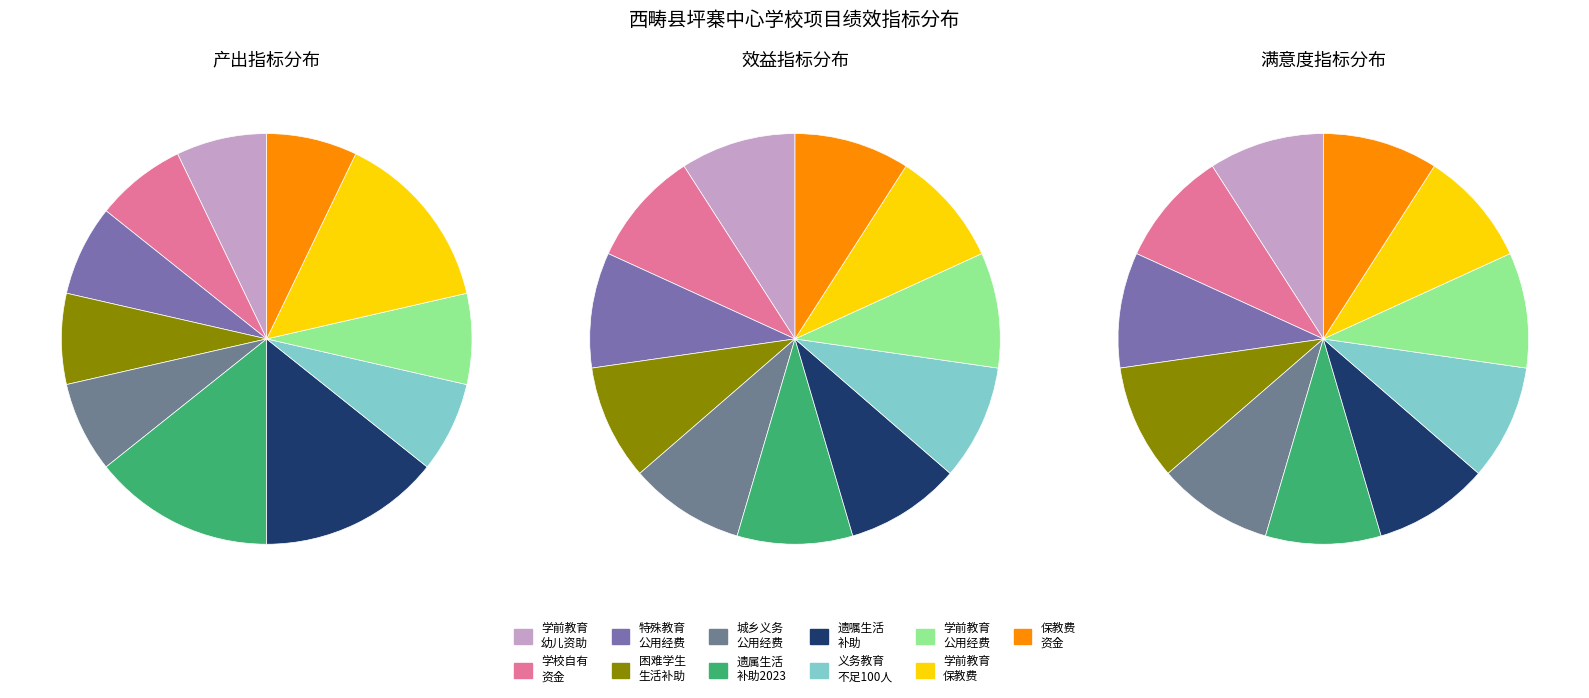

What percentage is NOT represented by 效益指标?

71.4%